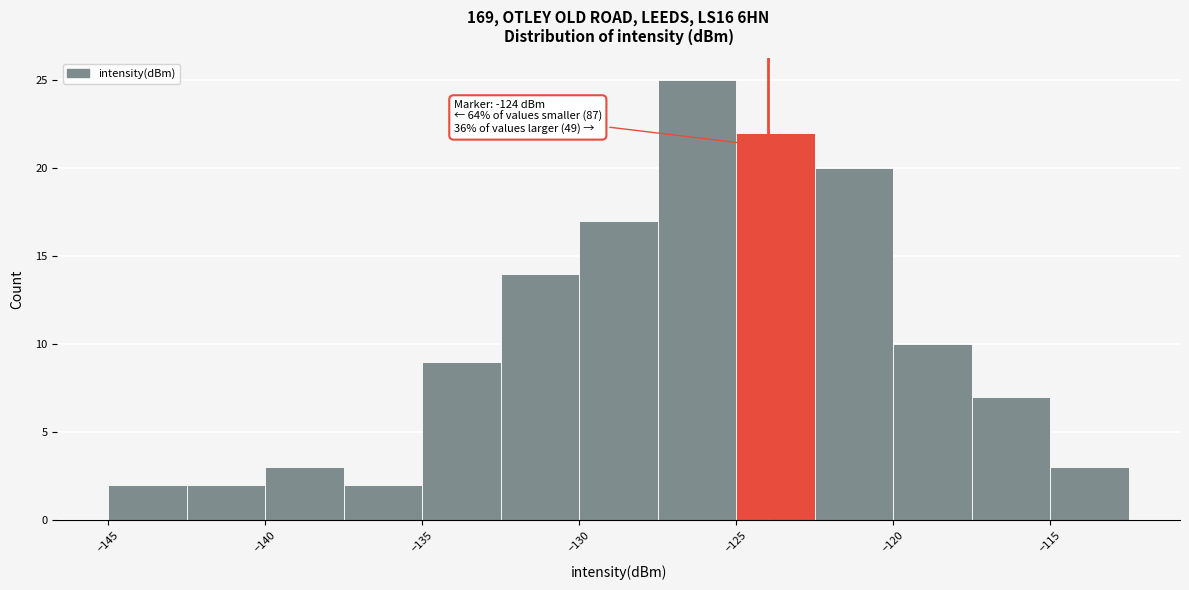

Which range on the x-axis has the tallest bar?

-127.5 to -125.0